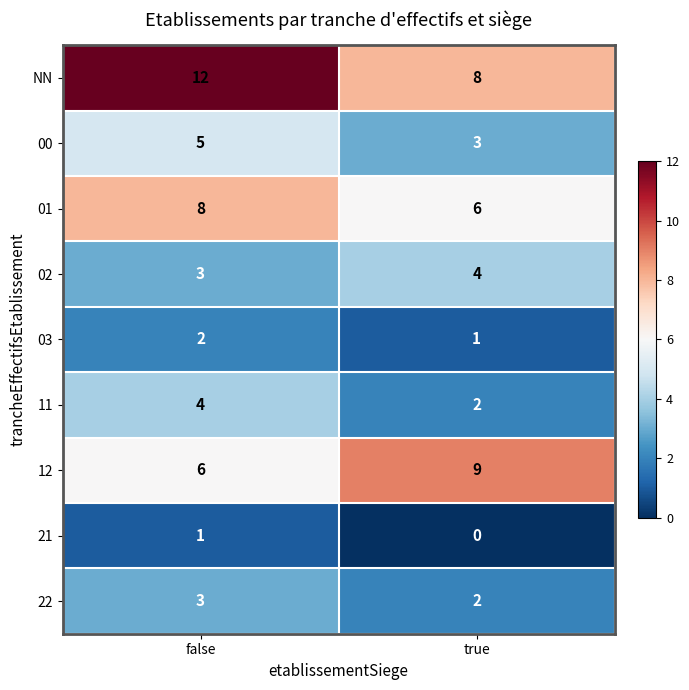

The 11 series shows 2 at true. True or false?

True